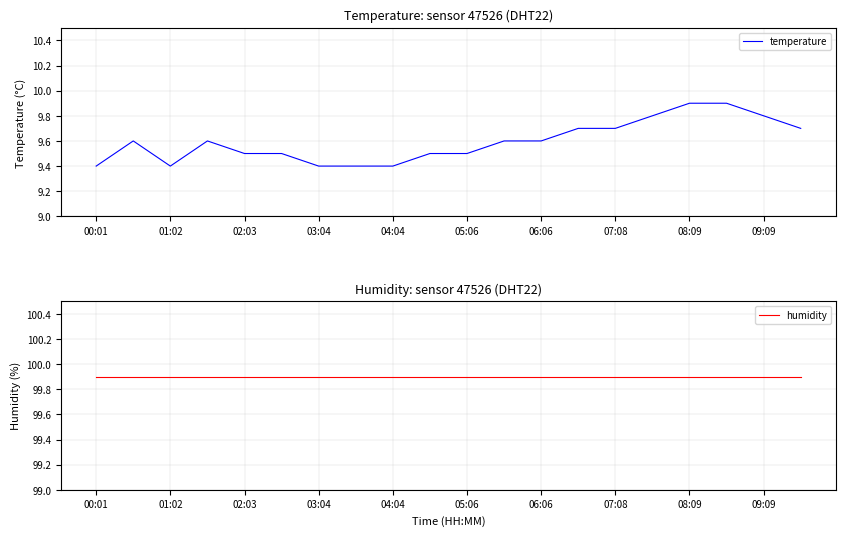

What is the maximum value for temperature?

9.9